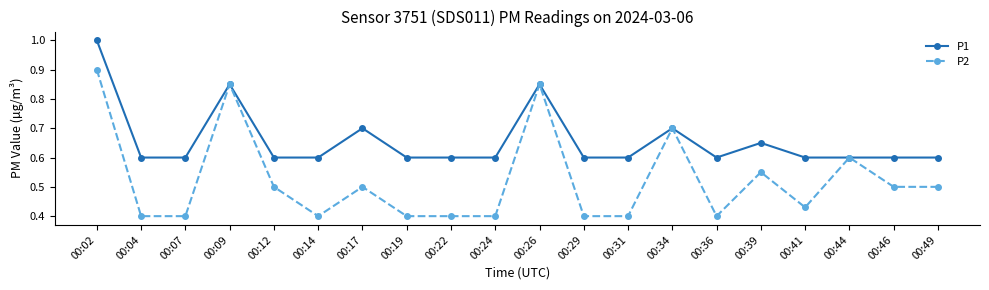

True or false: P1 has more than 1 points higher than both neighbors.

True